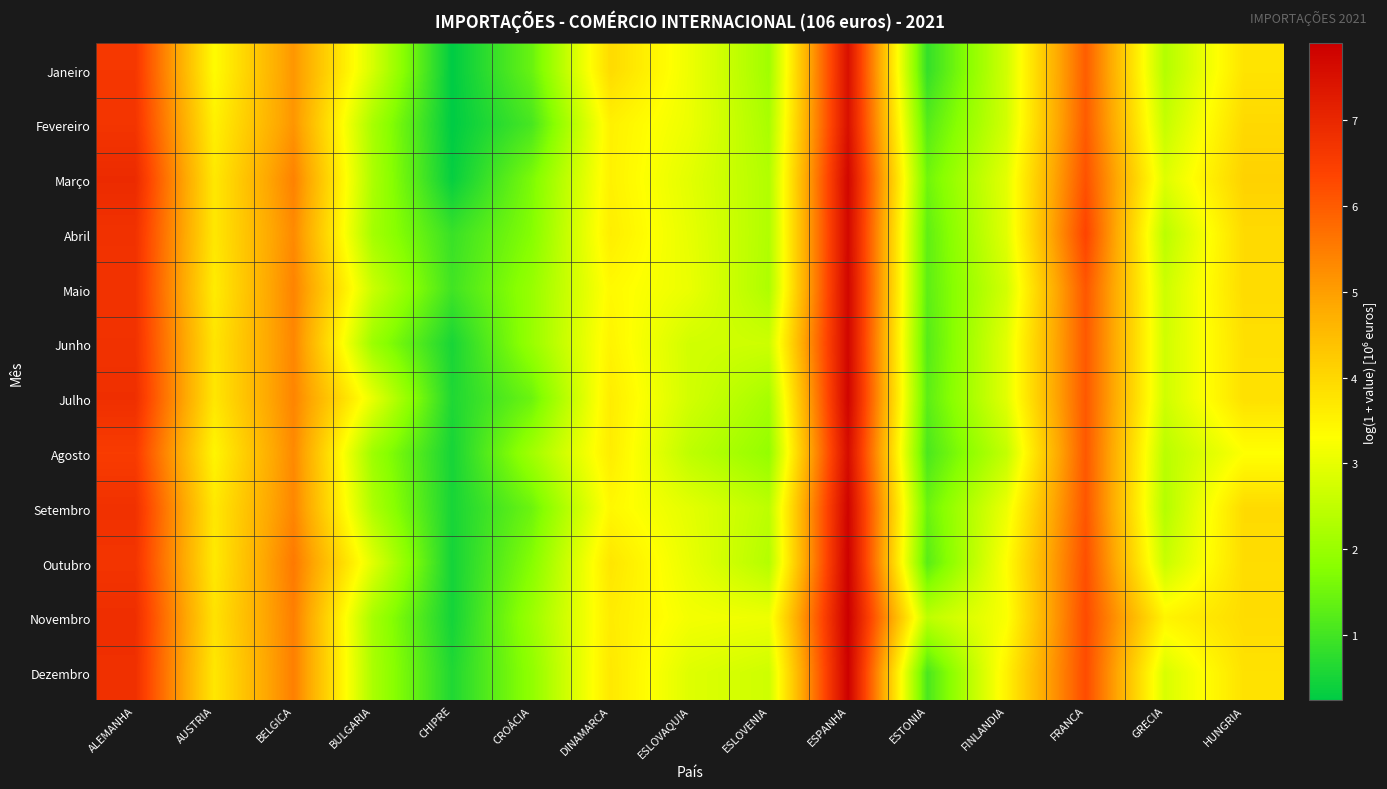

What is the spread (max minus min) of values at FRANCA?

0.4